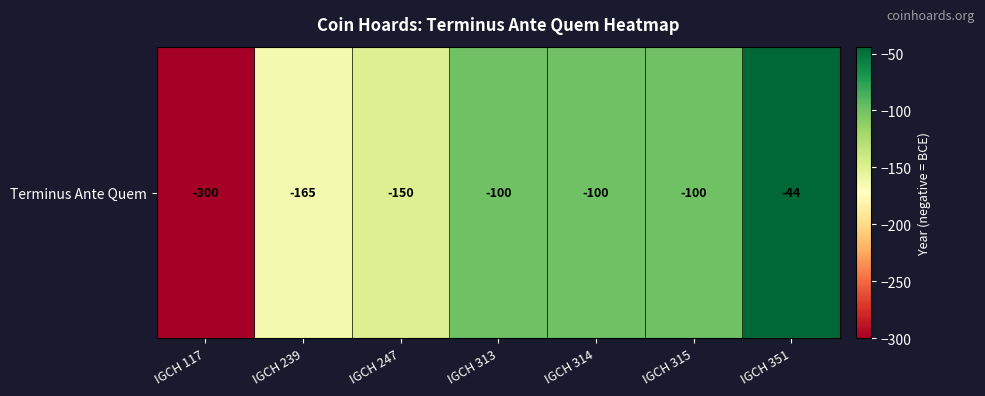

True or false: the data shows -300 at IGCH 117.

True